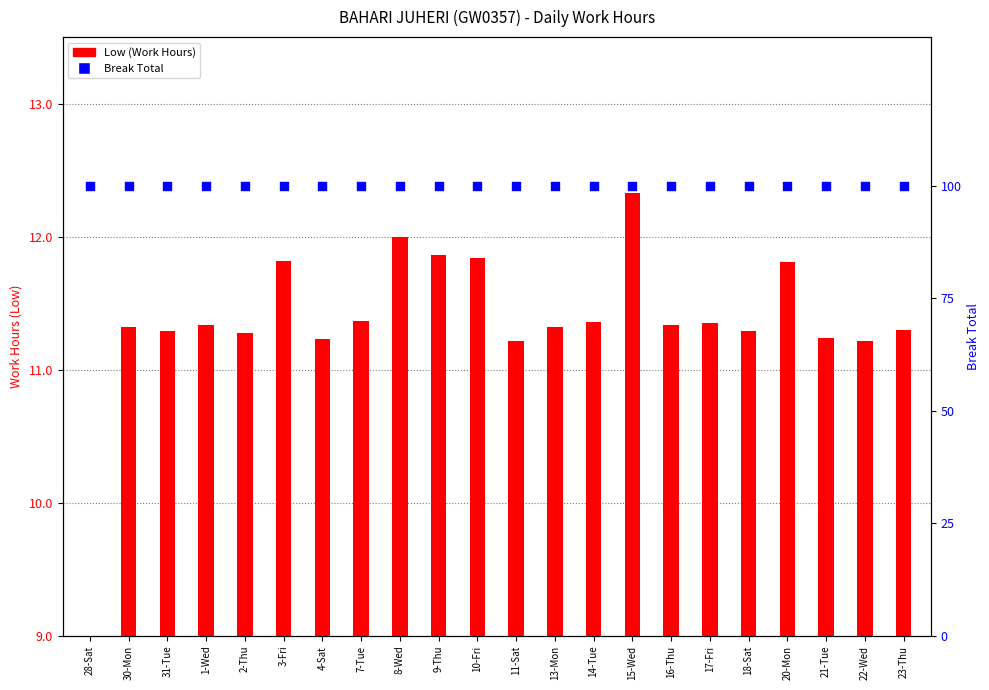

Which series has the largest total across all categories?

Break Total